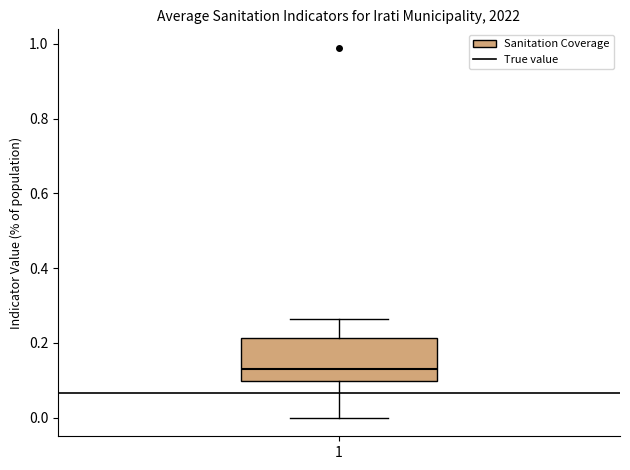

Read this box plot against the y-axis: the position of the median line, the range covered by the box, and the ends of both whiskers. The values are not printed on the chart, so give them approximately, as read against the axis.

median 0.14, box 0.10 to 0.22, whiskers 0.00 to 0.26